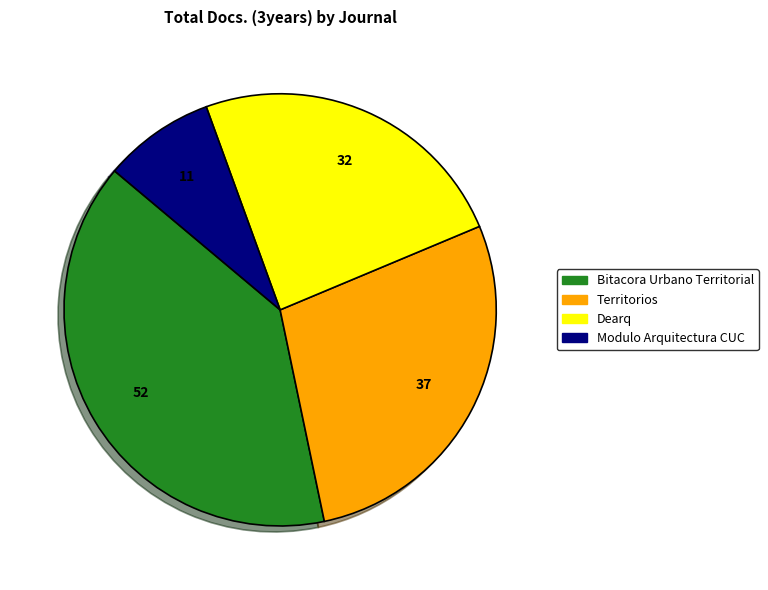

How many slices are in this pie chart?

4